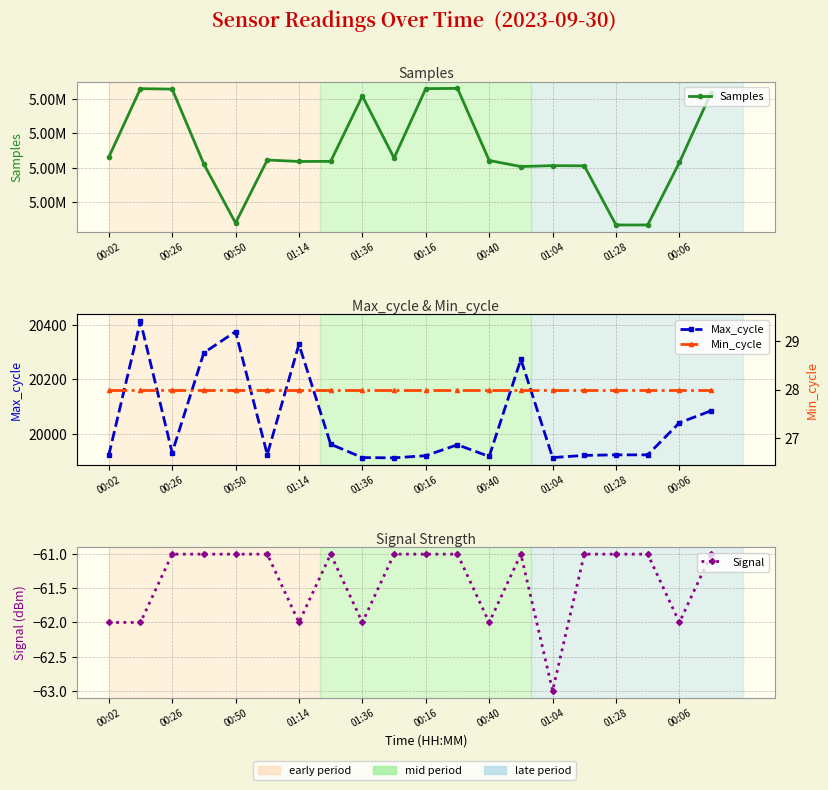

True or false: Samples and Min_cycle cross at least once.

False